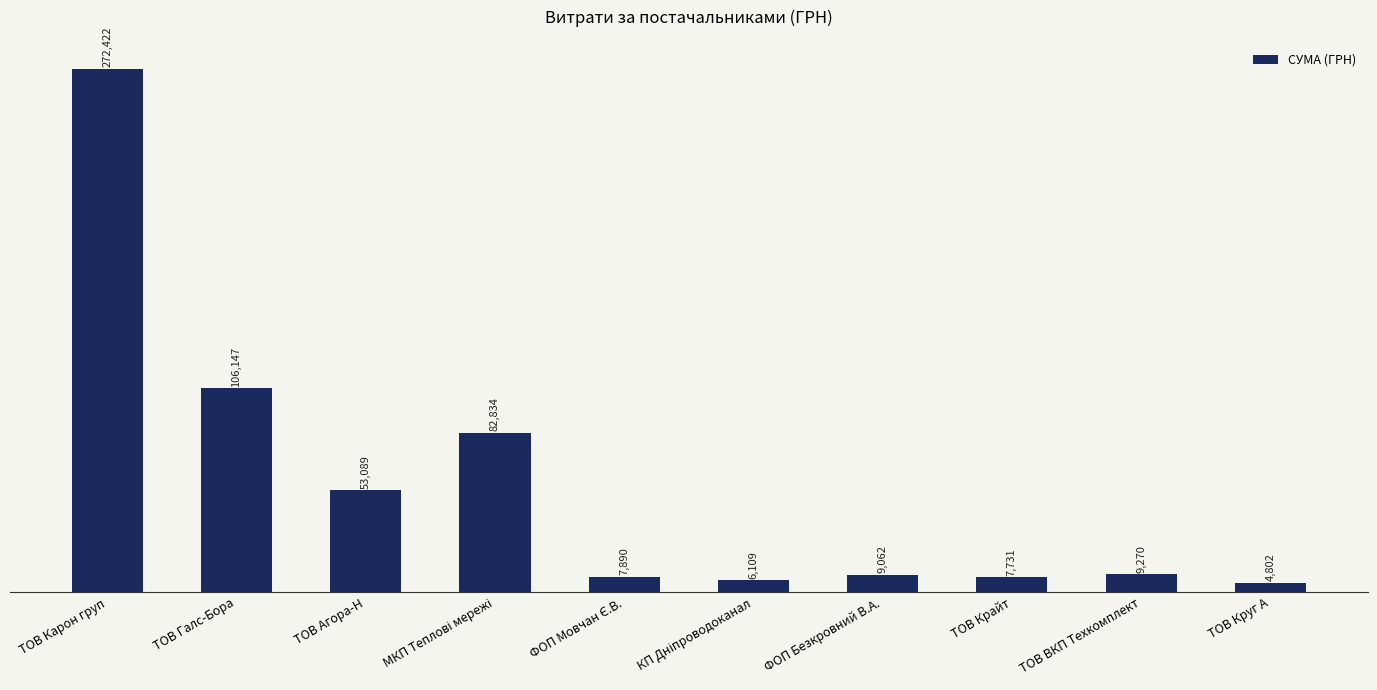

What is the difference between the values at ТОВ ВКП Техкомплект and ФОП Безкровний В.А.?

208.0